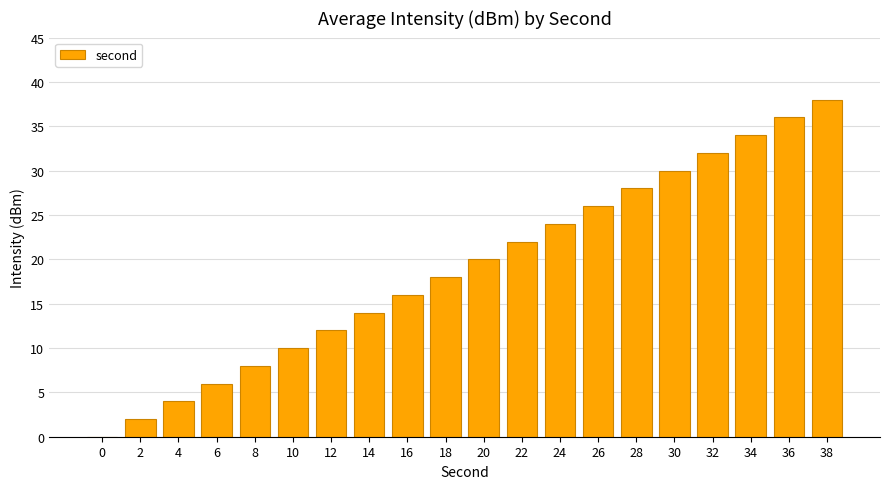

The chart shows a value of 22 at 22. True or false?

True